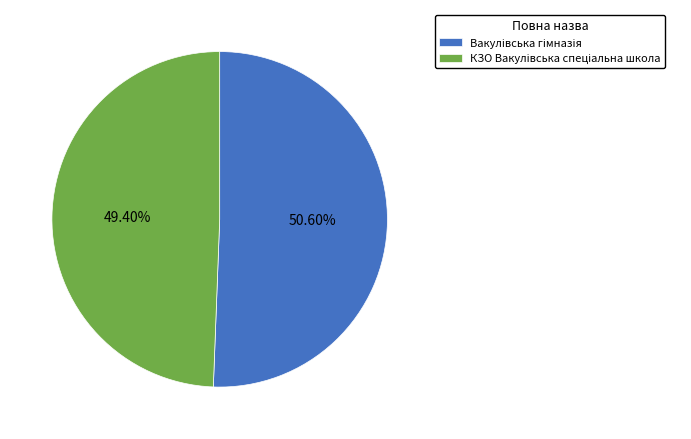

Is there a majority slice in this chart?

Yes